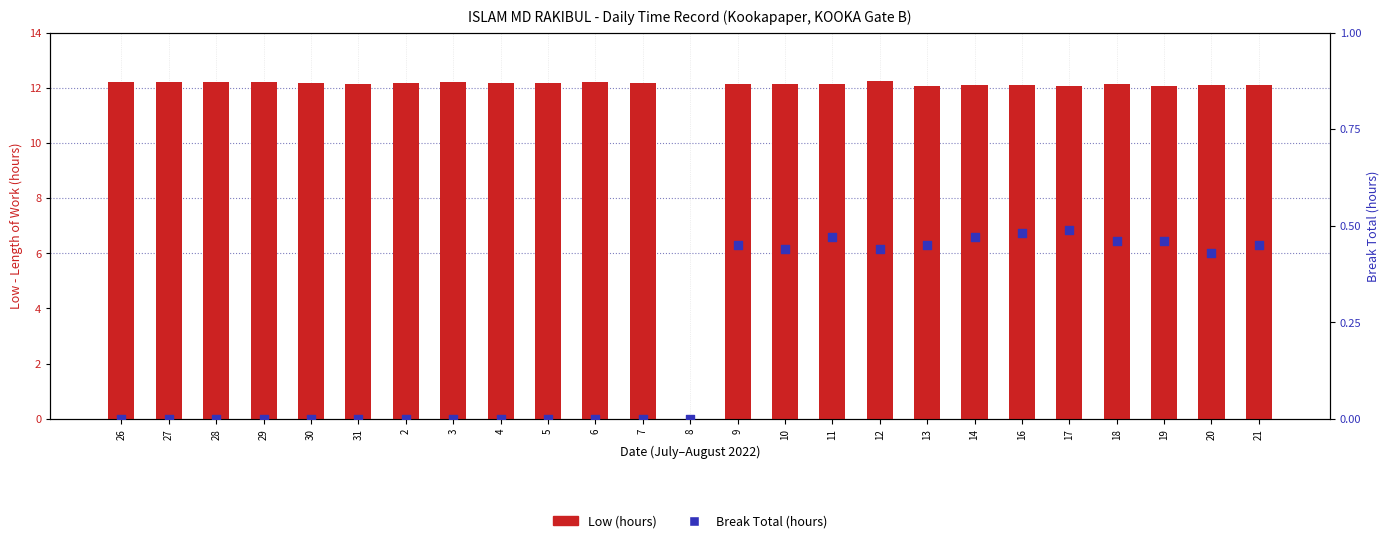

What are all the series names shown in the legend?

Low (hours), Break Total (hours)